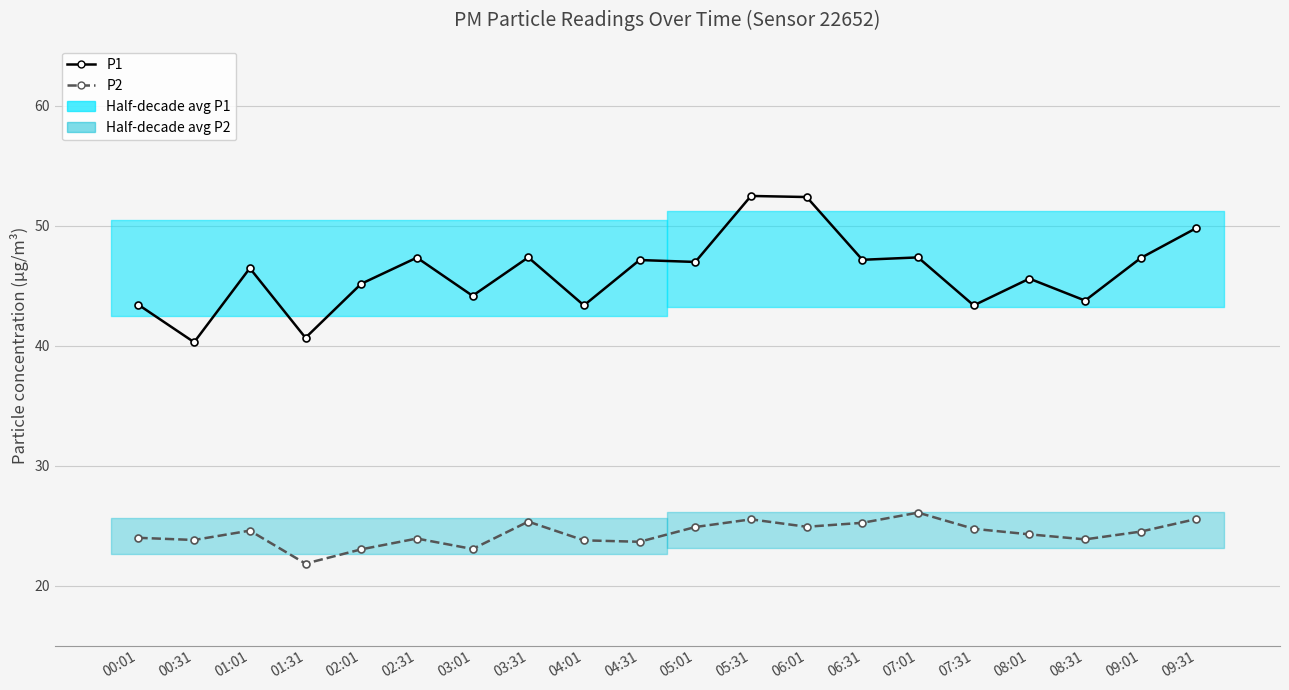

True or false: P1 has more than 0 interior local peaks.

True